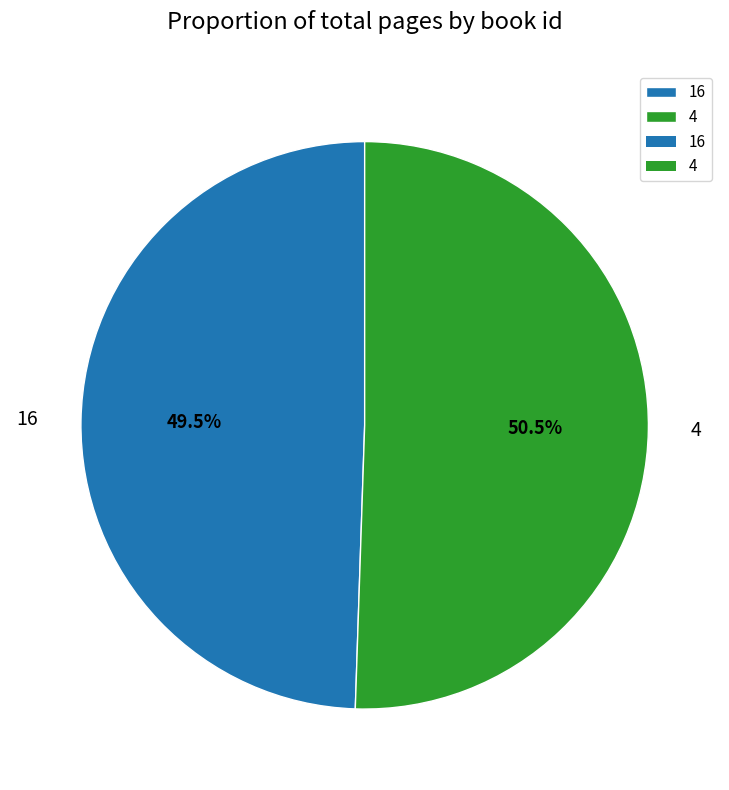

Which slice represents more than half of the pie?

4